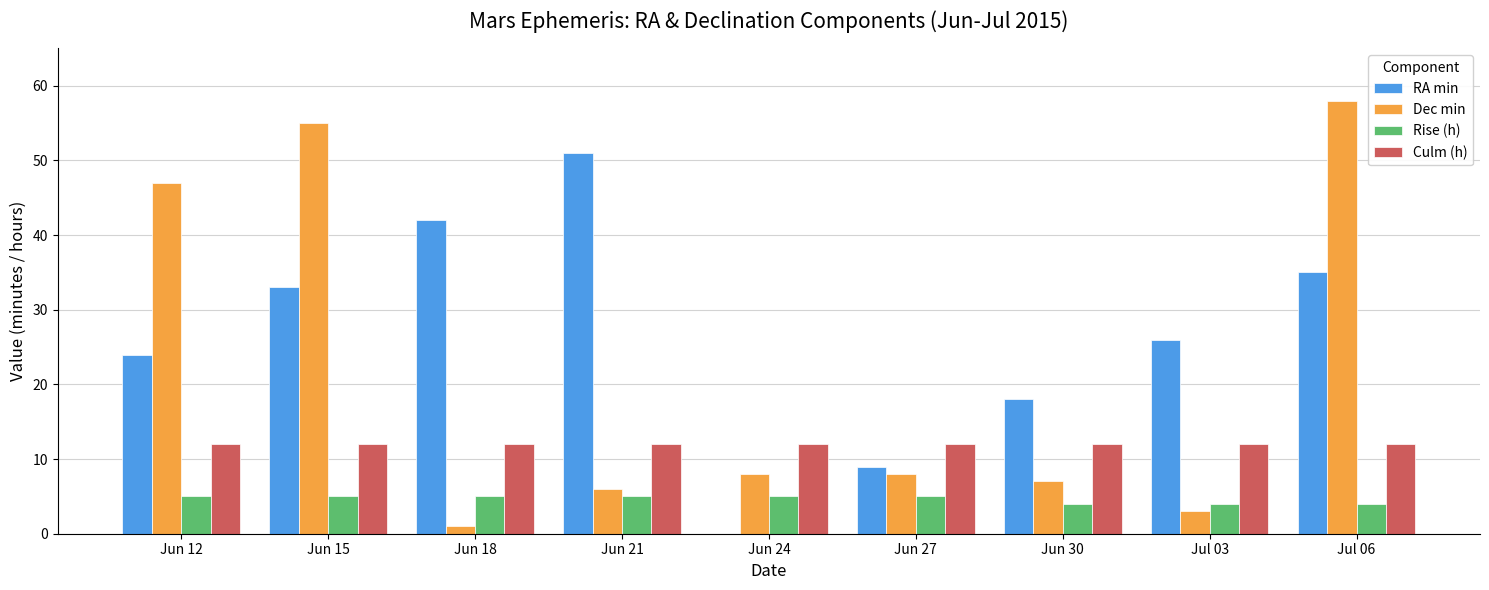

What is the sum of all RA min values?

238